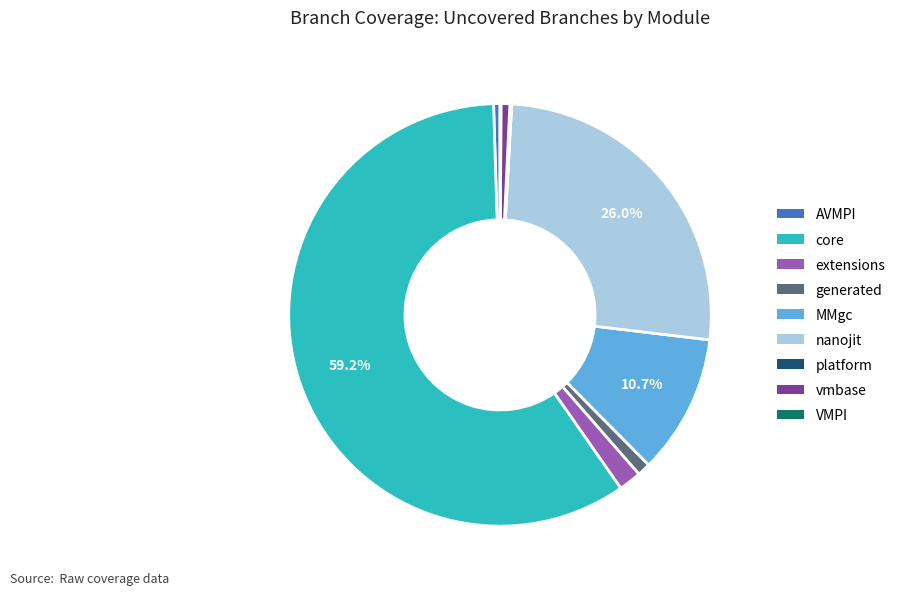

Is there a majority slice in this chart?

Yes